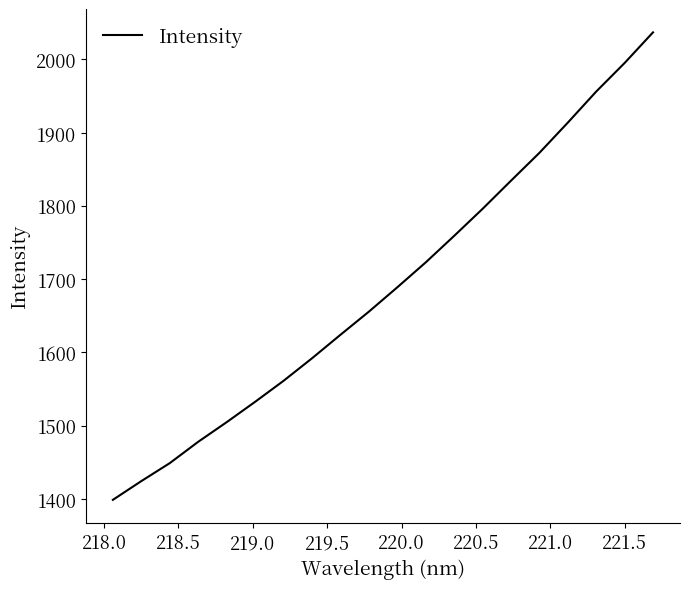

What is the difference between the maximum and minimum values?

637.9